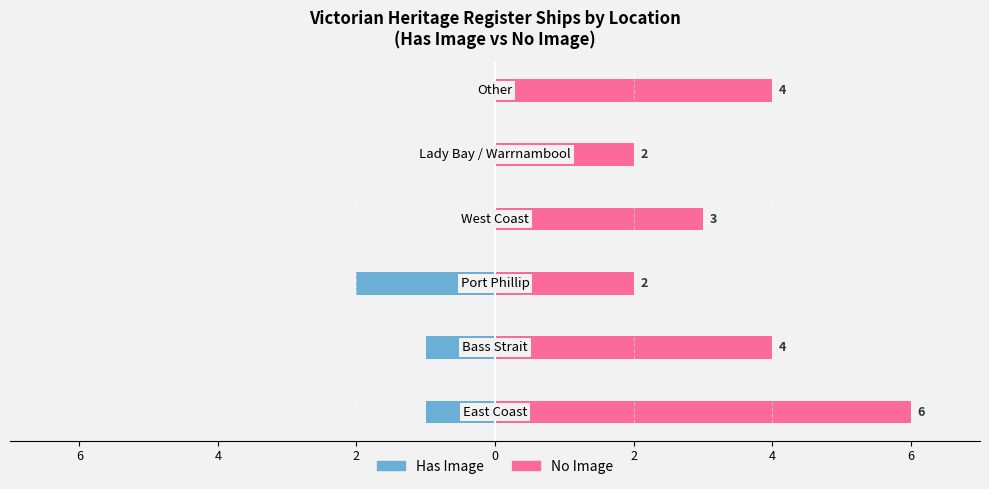

Which series has the largest range (max minus min)?

No Image